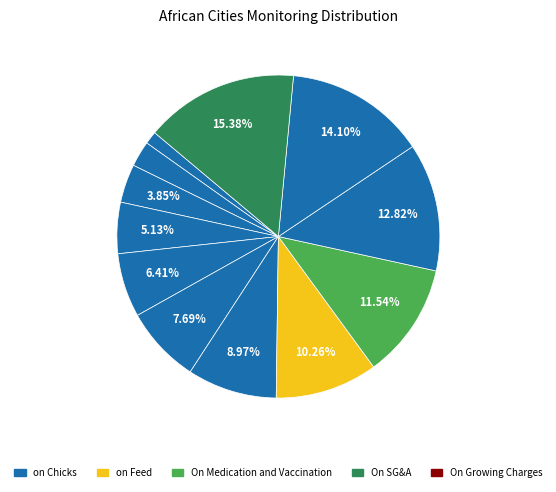

How many slices are in this pie chart?

12